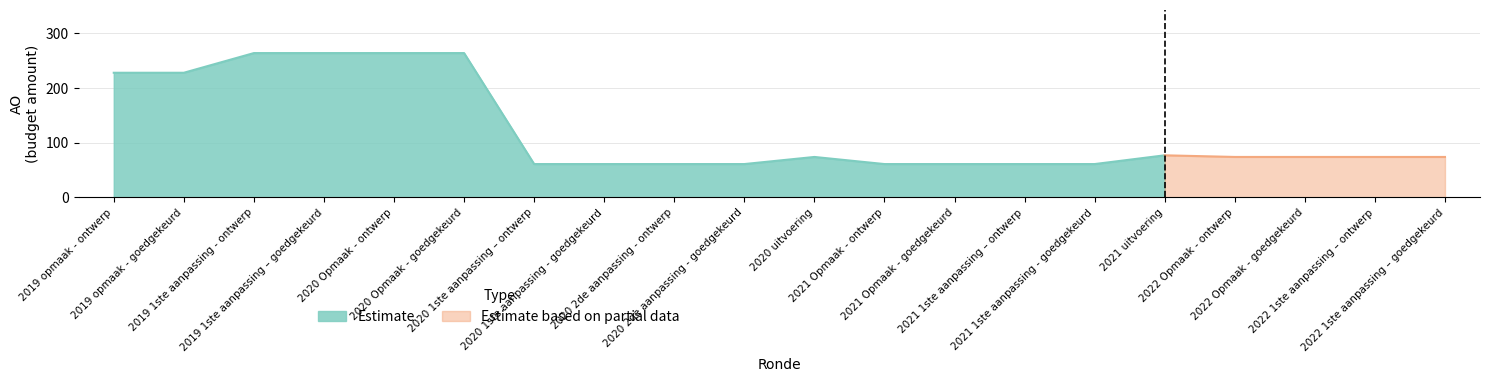

How many lines are shown in the chart?

3